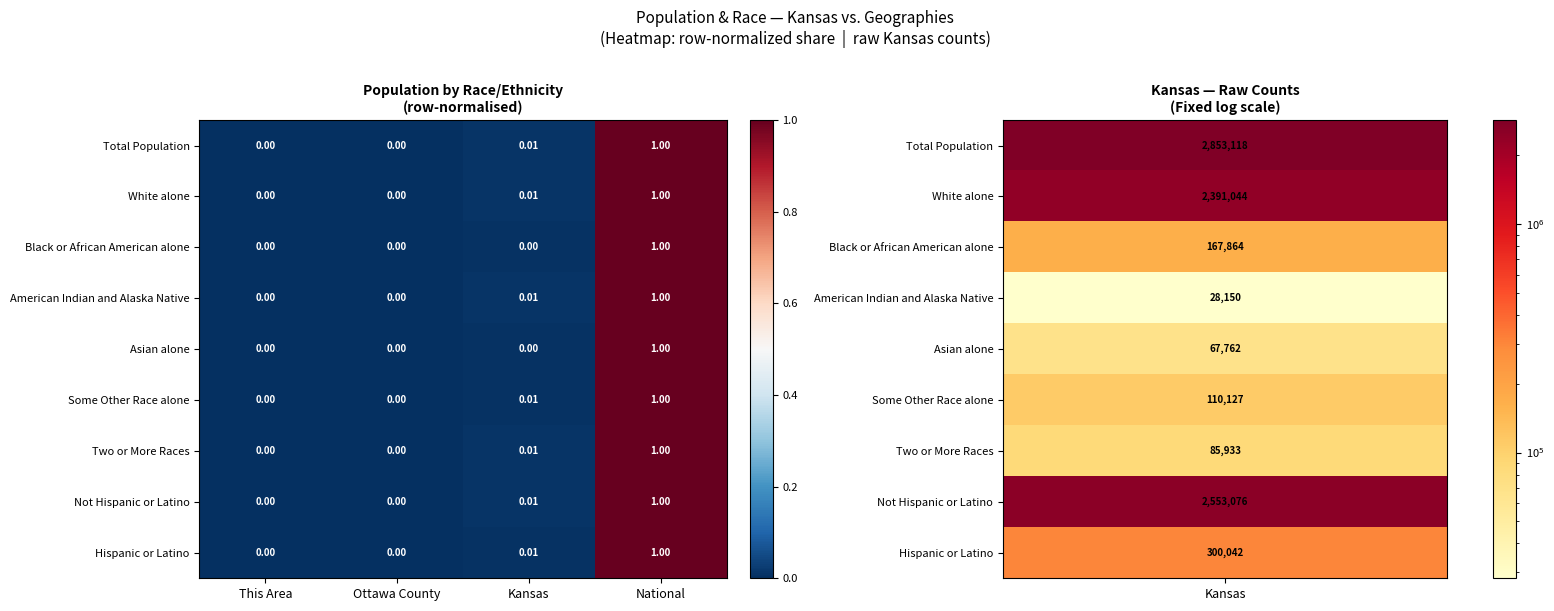

Is the value of Hispanic or Latino at Ottawa County greater than the value of Some Other Race alone at Kansas?

No